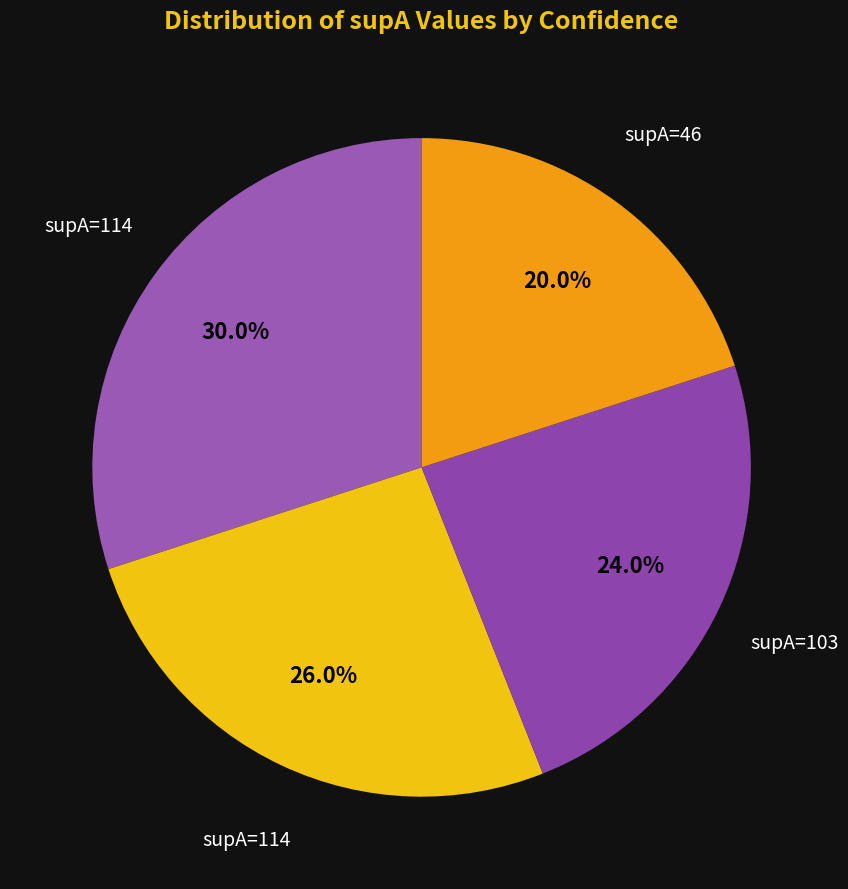

How many segments does this pie chart have?

4